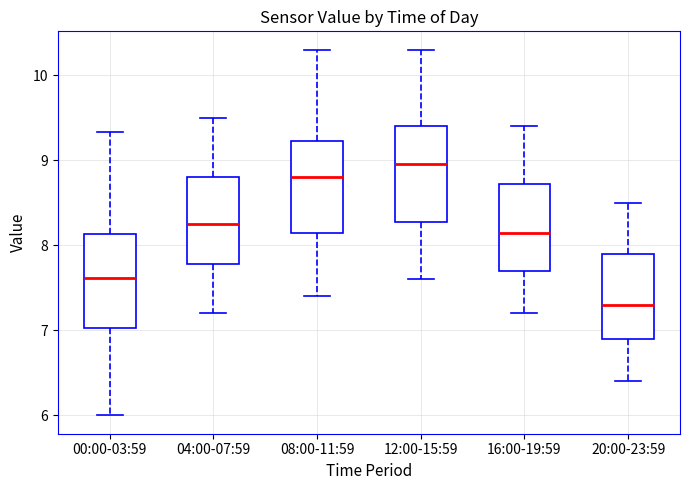

Reading left to right, transcribe this box plot: for each box, give where its median line is, the range the box spans, and where its two whiskers end, as read against the y-axis. The values are not printed on the chart, so give them approximately, as read against the axis.

00:00-03:59: median 7.6, box 7.0 to 8.1, whiskers 6.0 to 9.3
04:00-07:59: median 8.3, box 7.8 to 8.8, whiskers 7.2 to 9.5
08:00-11:59: median 8.8, box 8.2 to 9.2, whiskers 7.4 to 10.3
12:00-15:59: median 9.0, box 8.3 to 9.4, whiskers 7.6 to 10.3
16:00-19:59: median 8.2, box 7.7 to 8.7, whiskers 7.2 to 9.4
20:00-23:59: median 7.3, box 6.9 to 7.9, whiskers 6.4 to 8.5